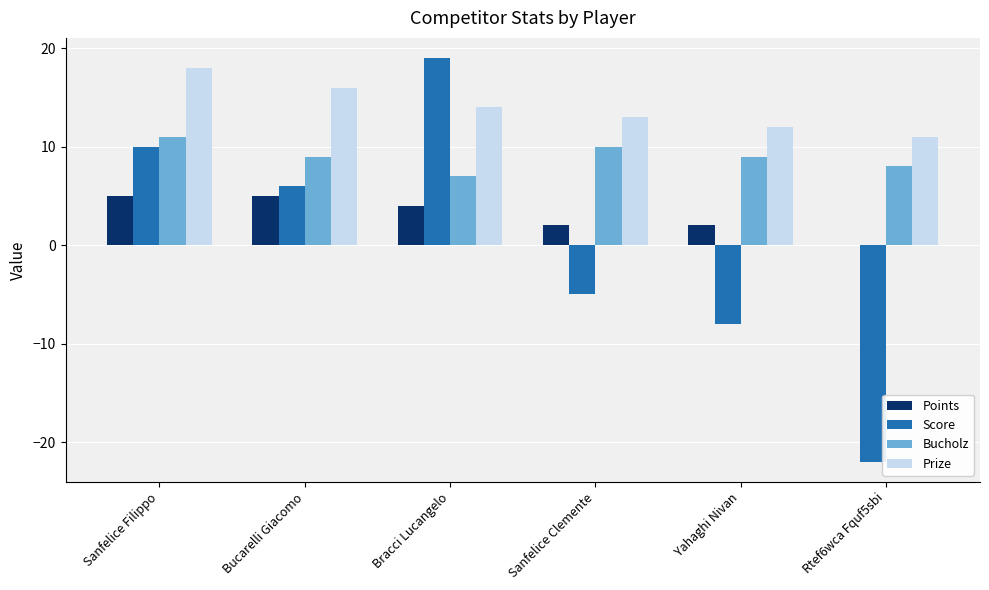

What is the total value across all series at Rtef6wca Fquf5sbi?

-3